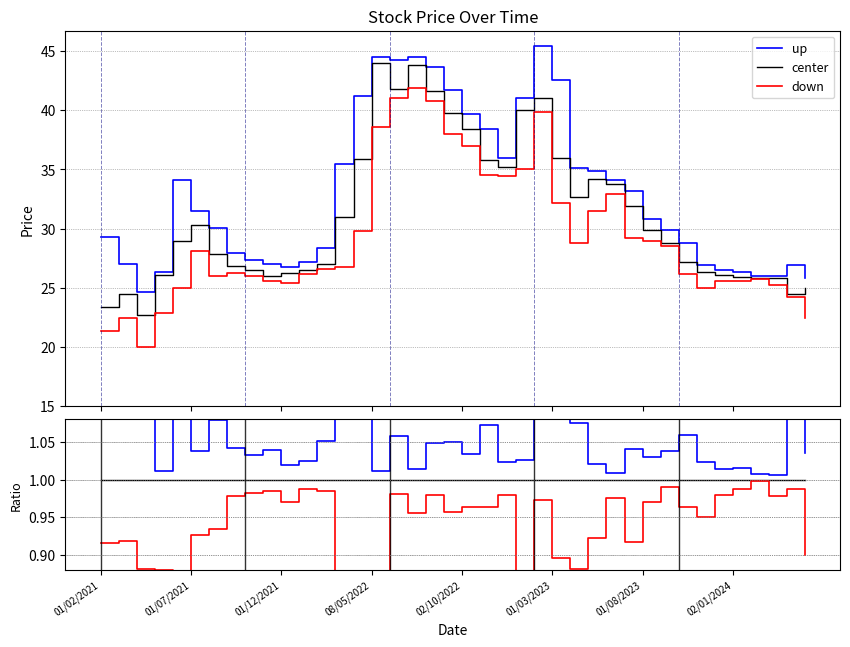

True or false: down and up intersect in this chart.

False